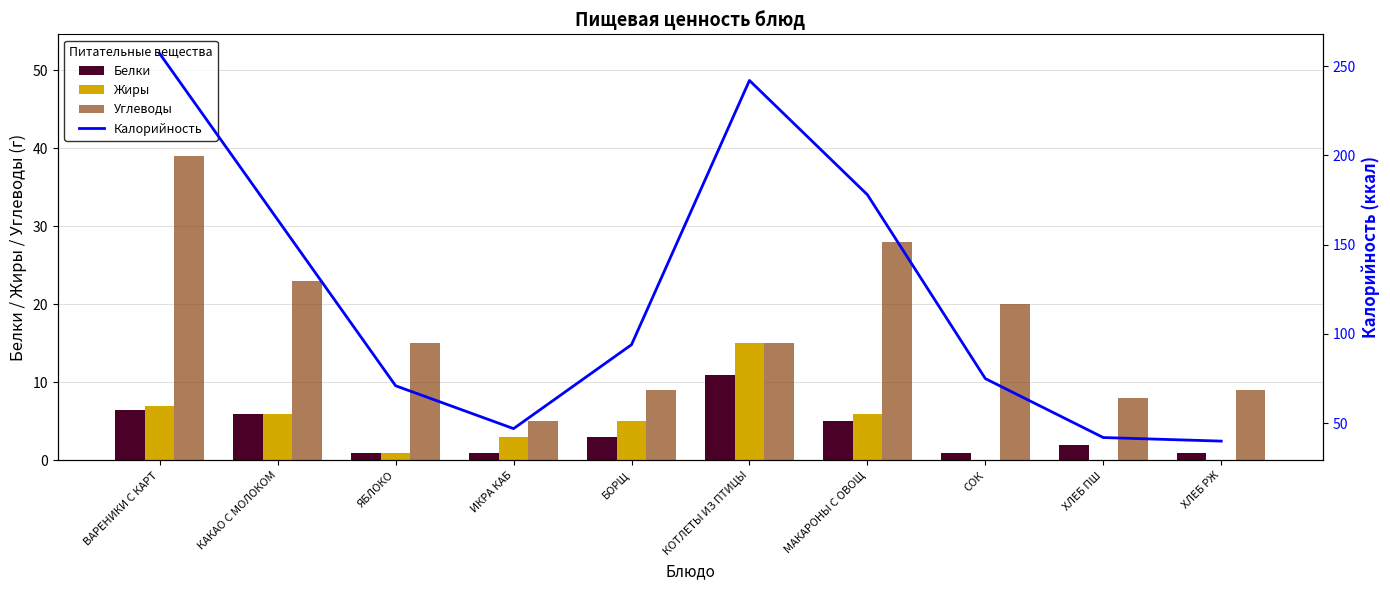

True or false: Углеводы has a value of 5.3 at БОРЩ.

False